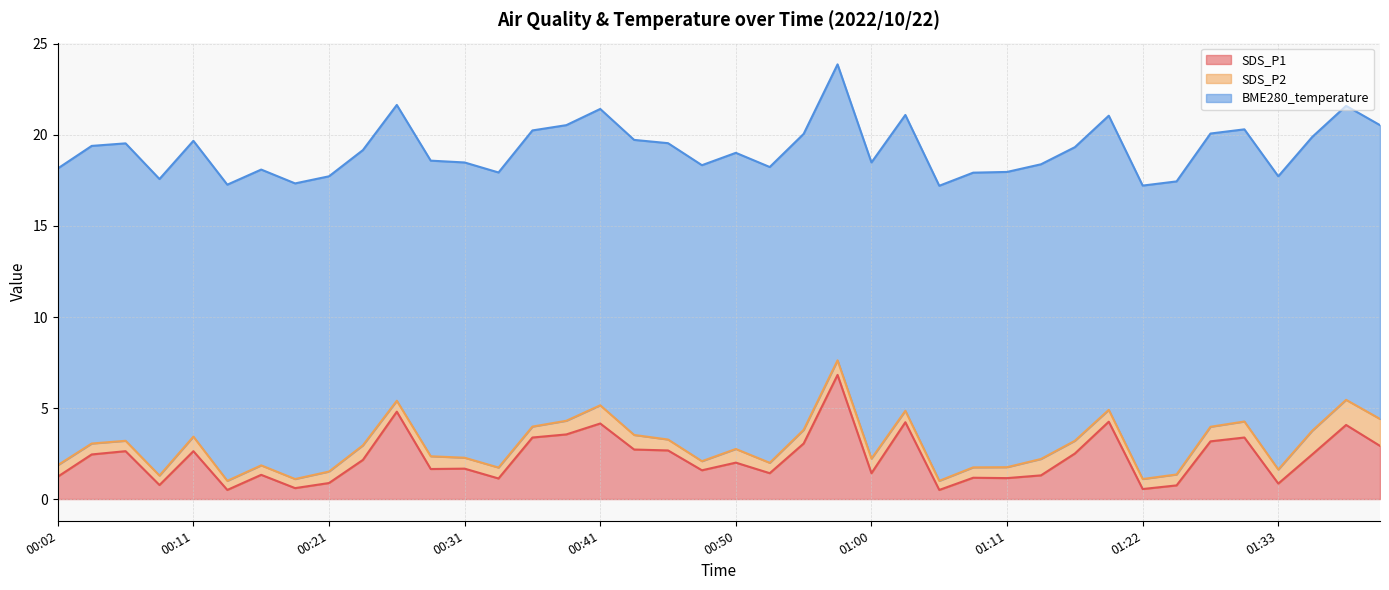

What are all the series names shown in the legend?

SDS_P1, SDS_P2, BME280_temperature